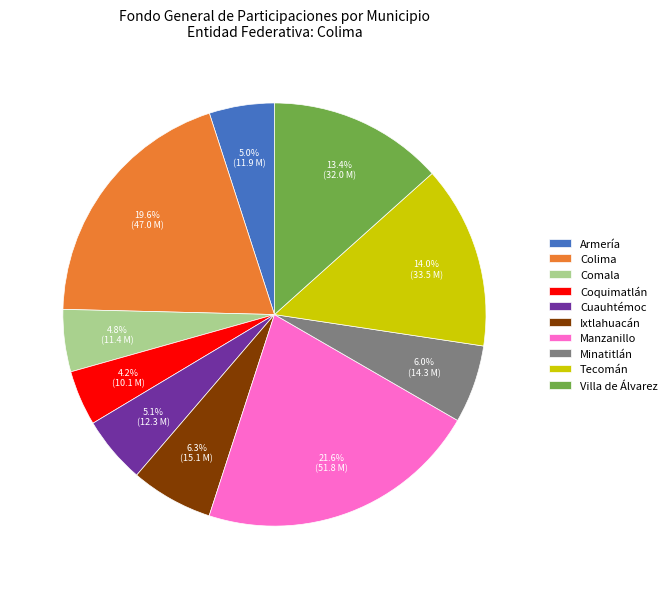

To the nearest percent, what is the difference between the largest and smallest slice percentages?

17%